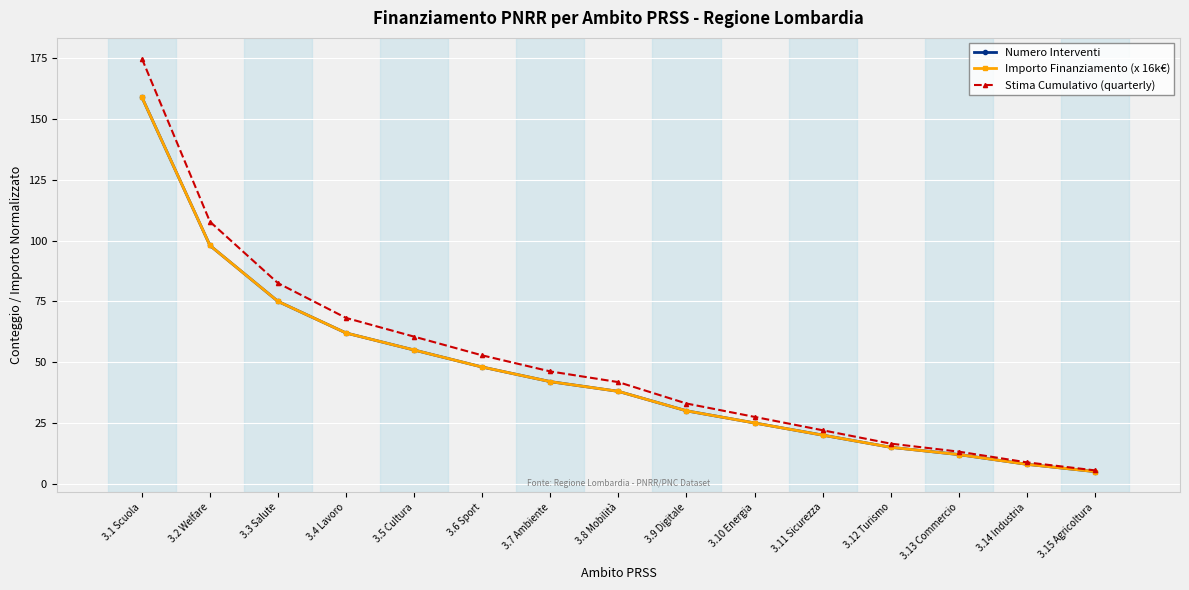

True or false: Importo Finanziamento (x 16k€) has more than 2 interior local peaks.

False